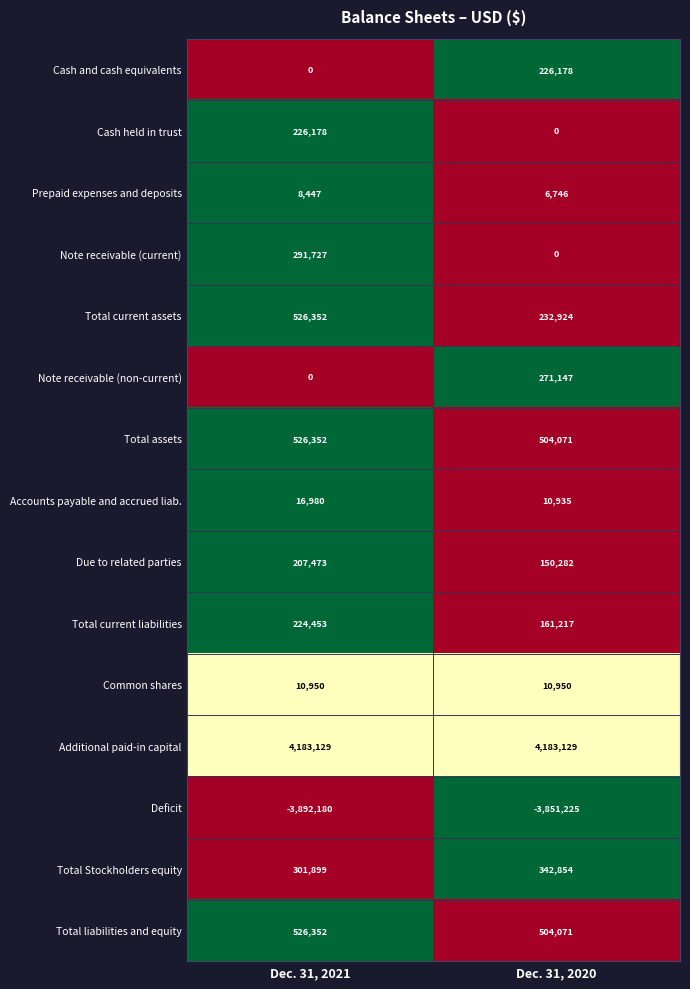

The Due to related parties series shows 150282 at Dec. 31, 2020. True or false?

True